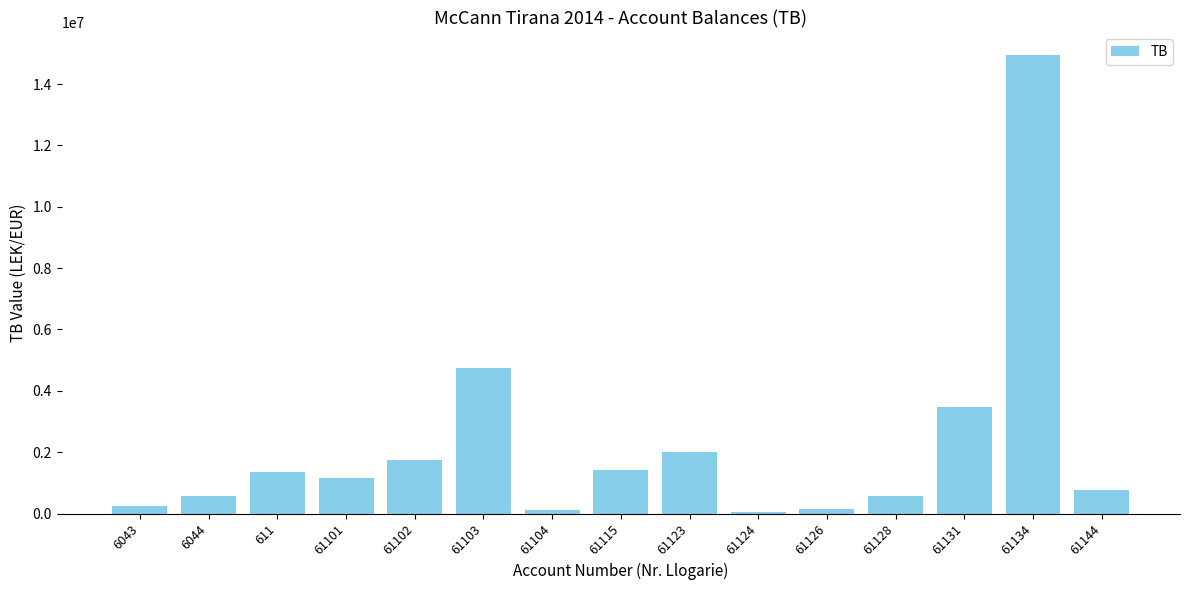

Which has a higher value, 61102 or 6044?

61102